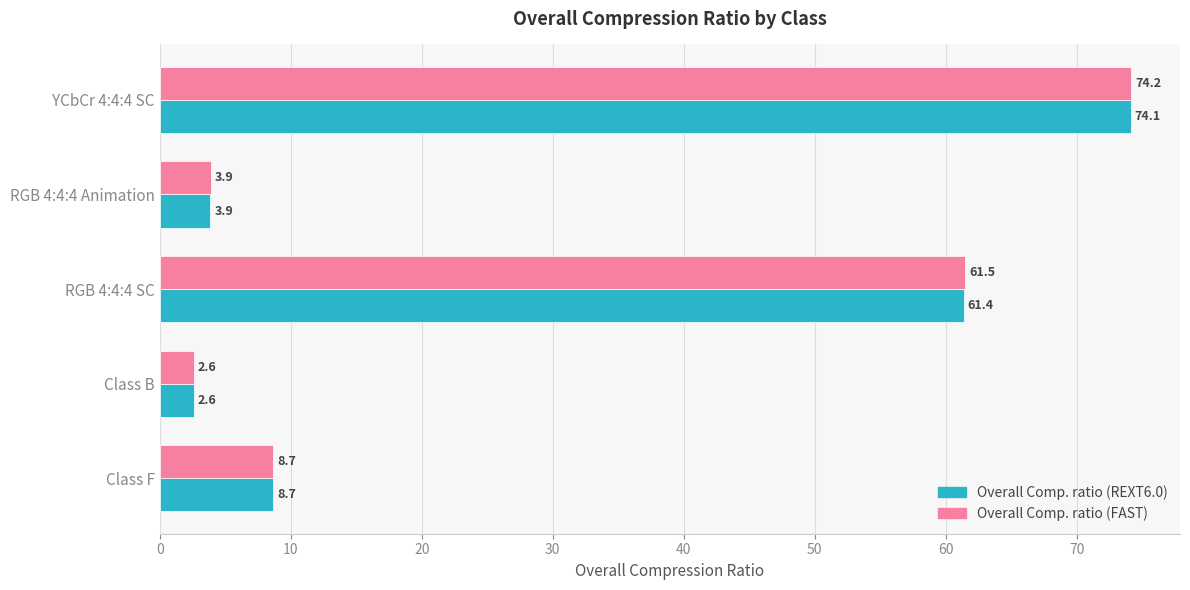

Is it true that Overall Comp. ratio (FAST) equals 8.7 at Class F?

True